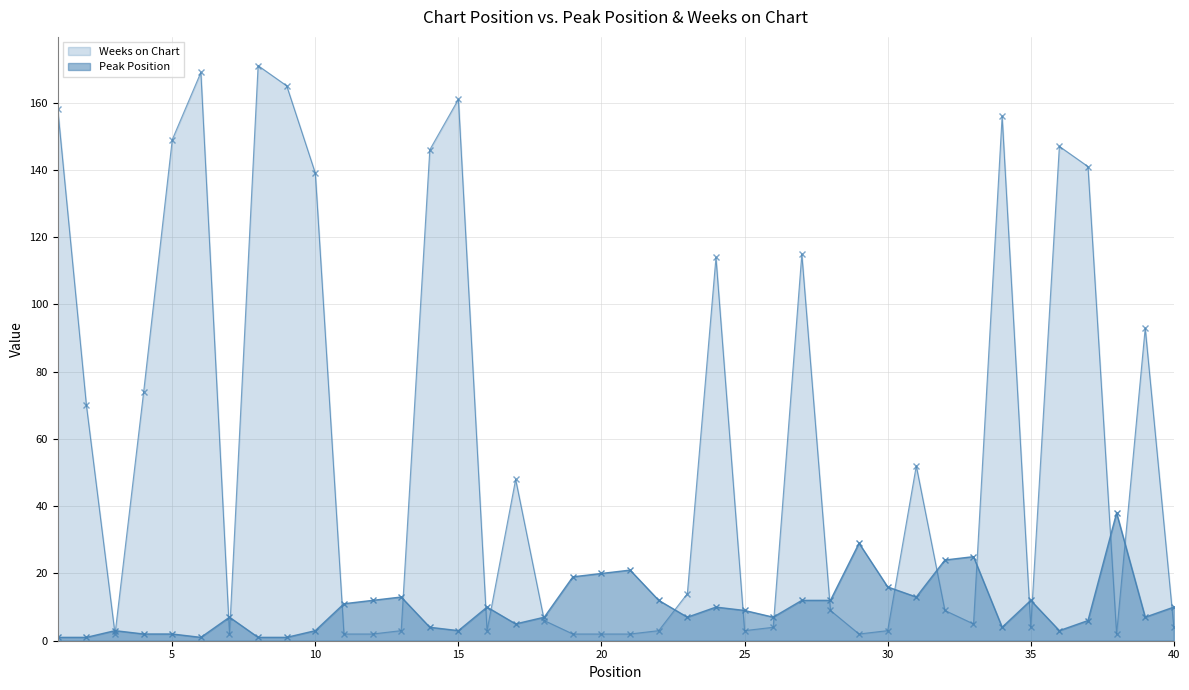

What is the highest value of the Peak Position series?

38